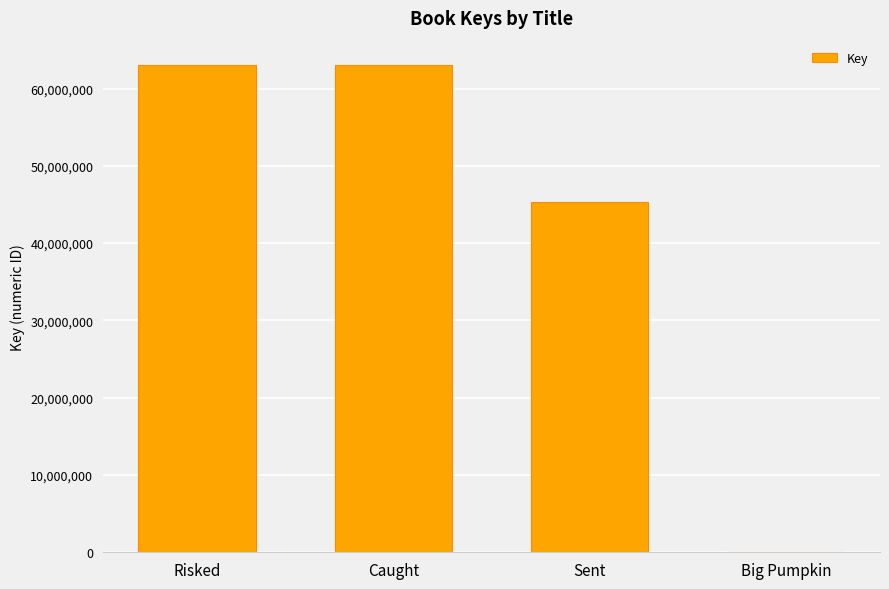

What is the sum of all values?

171361747